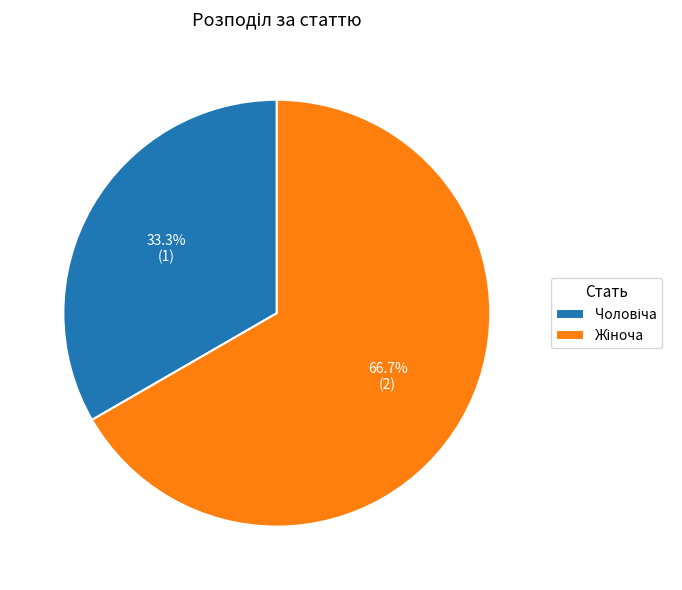

Is there any slice that represents more than half of the pie?

Yes